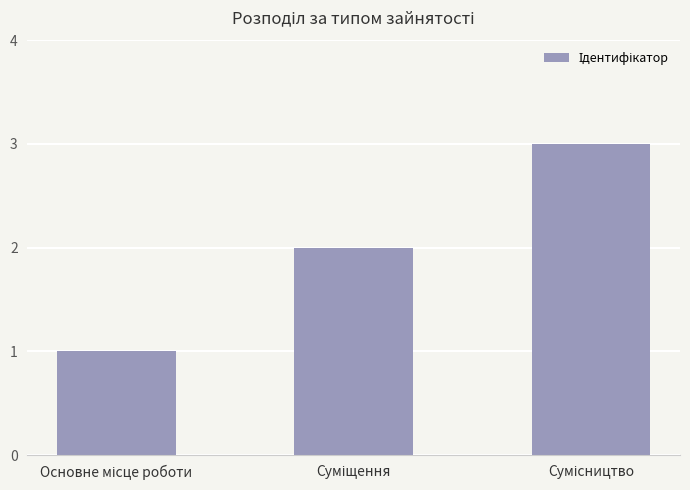

What is the greatest value displayed?

3